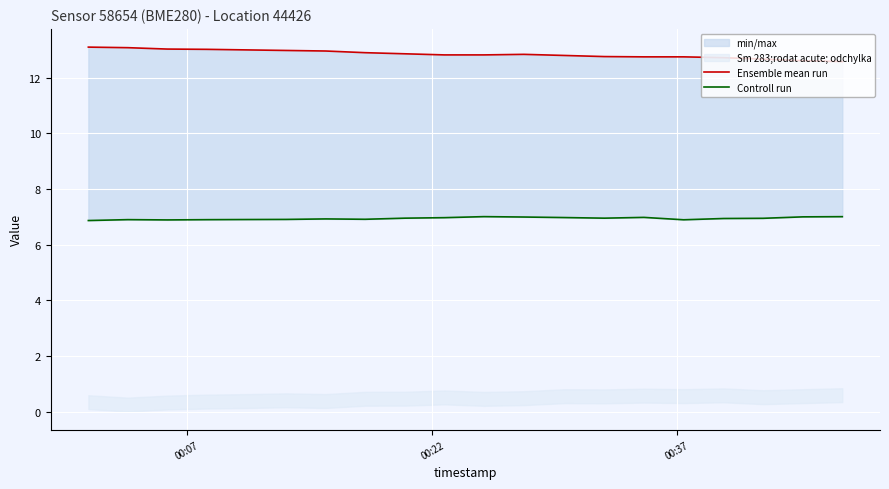

True or false: Controll run and Ensemble mean run cross at least once.

False